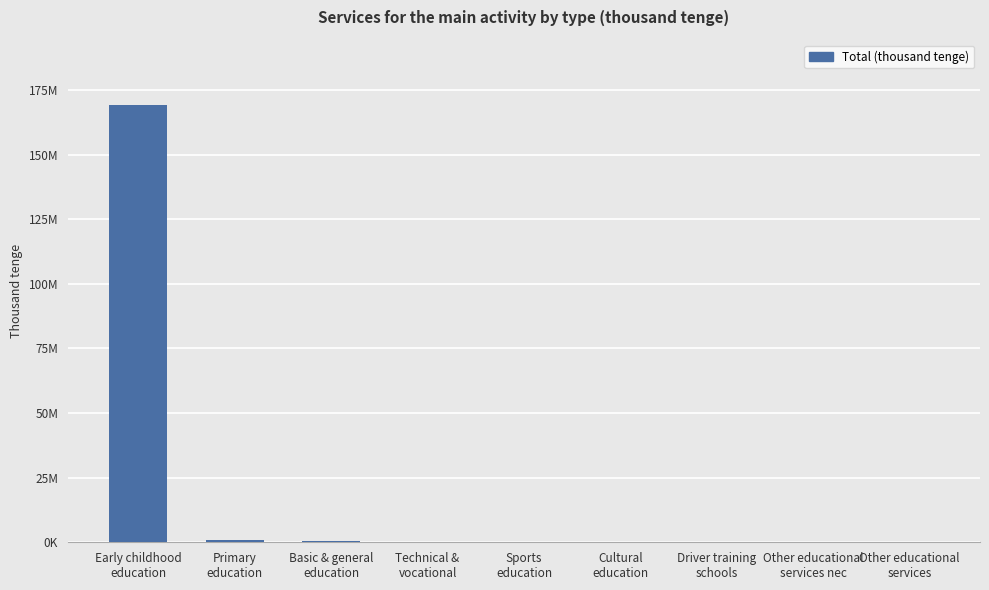

What is the change in value from Early childhood
education to Other educational
services nec?

-169047746